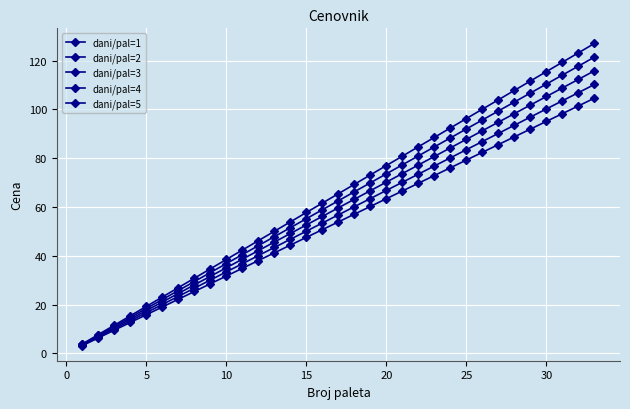

Rank the series by their maximum value, from lowest to highest.

dani/pal=1, dani/pal=2, dani/pal=3, dani/pal=4, dani/pal=5